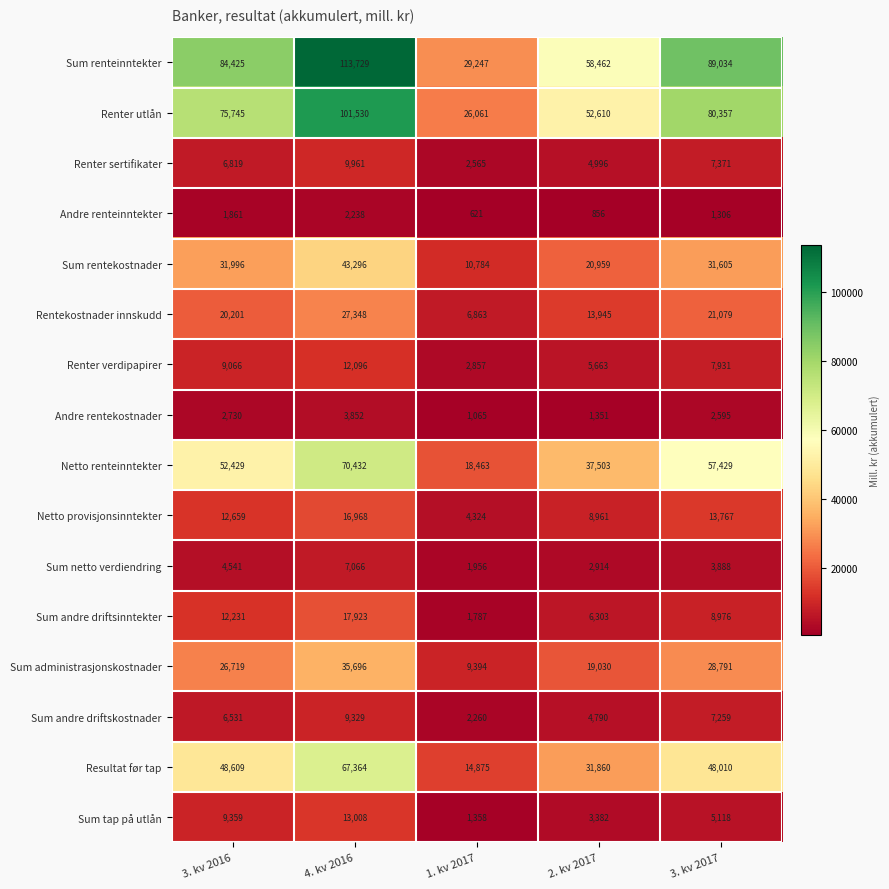

At which label is Renter sertifikater closest to 6263?

3. kv 2016